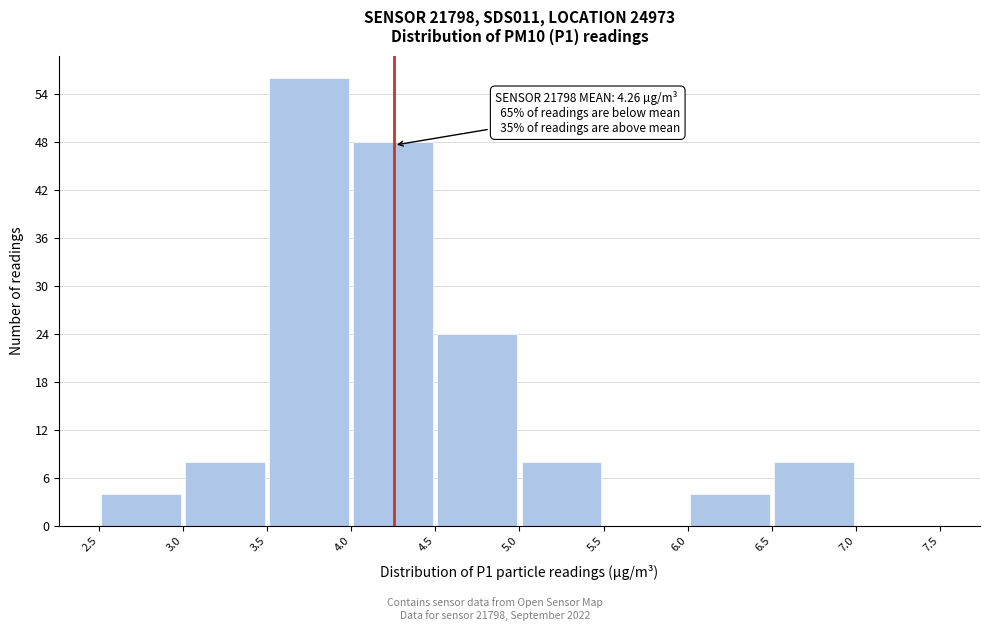

Which range on the x-axis has the tallest bar?

3.5 to 4.0